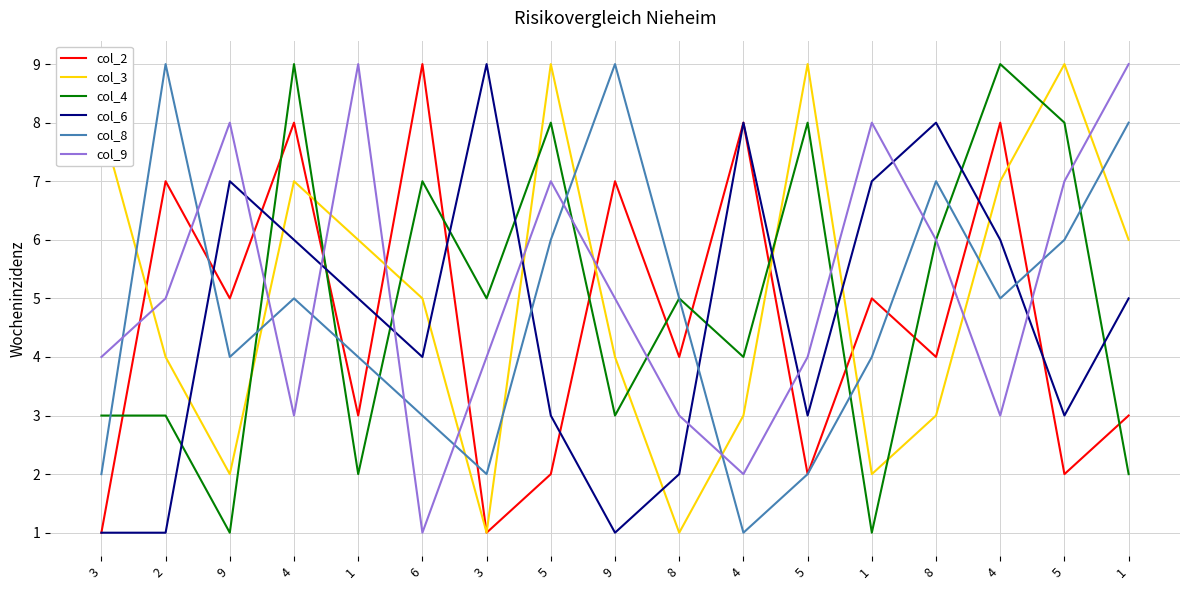

Is this an area chart (filled region under the line)?

No